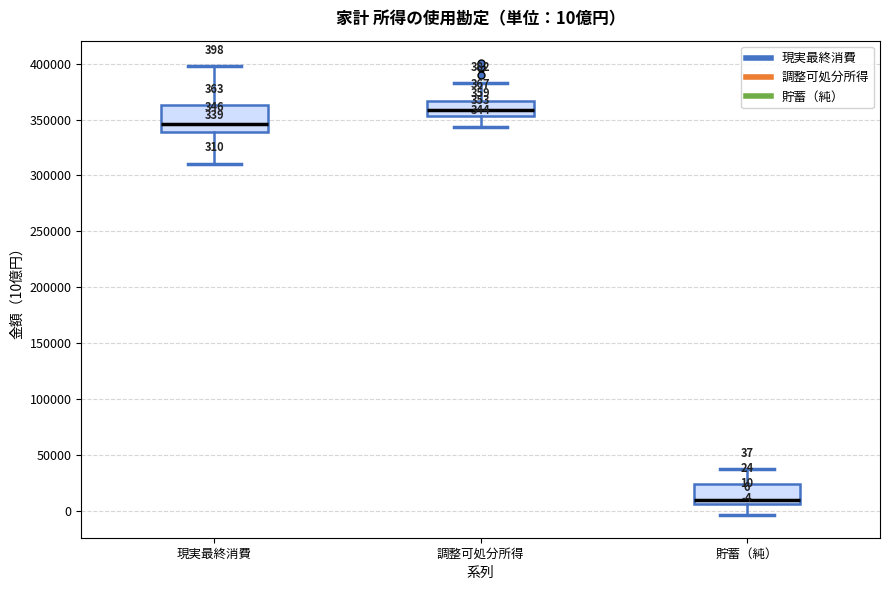

Which box is the tallest, from its lower edge to its upper edge?

現実最終消費